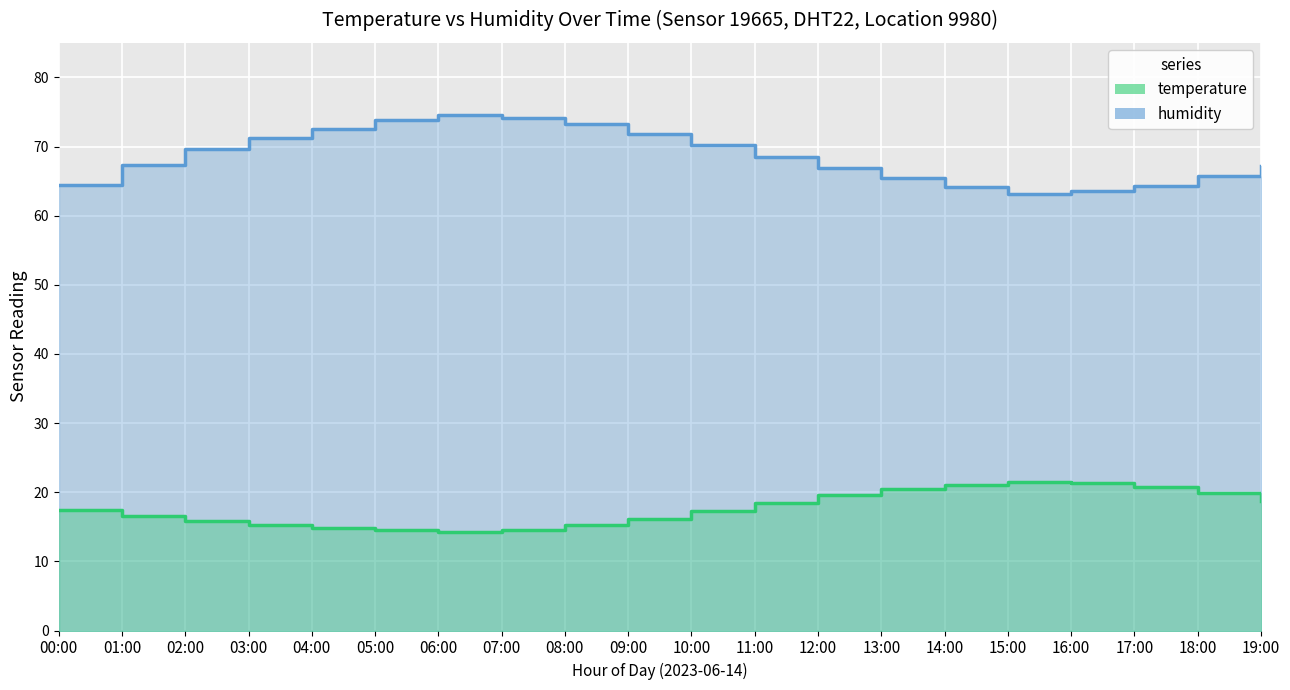

Rank the categories by humidity value from highest to lowest.

06:00, 07:00, 05:00, 08:00, 04:00, 09:00, 03:00, 10:00, 02:00, 11:00, 01:00, 19:00, 12:00, 18:00, 13:00, 00:00, 17:00, 14:00, 16:00, 15:00